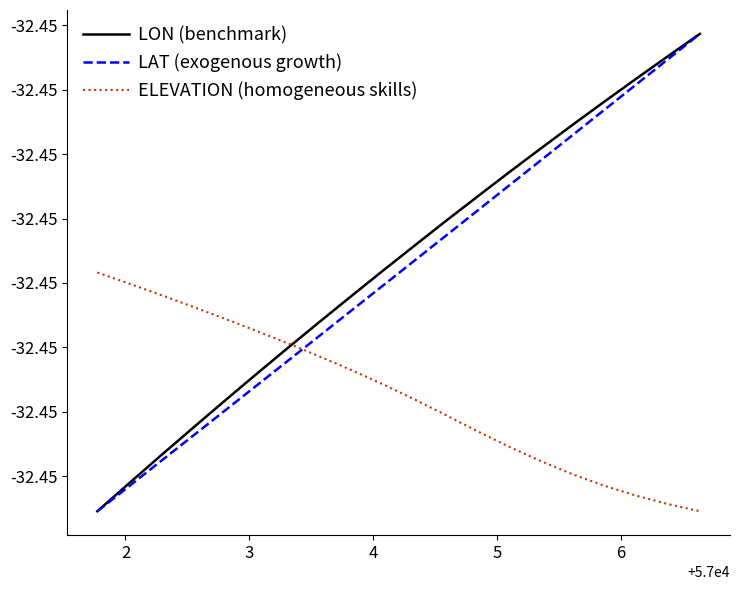

What is the maximum value for LAT (exogenous growth)?

-32.5